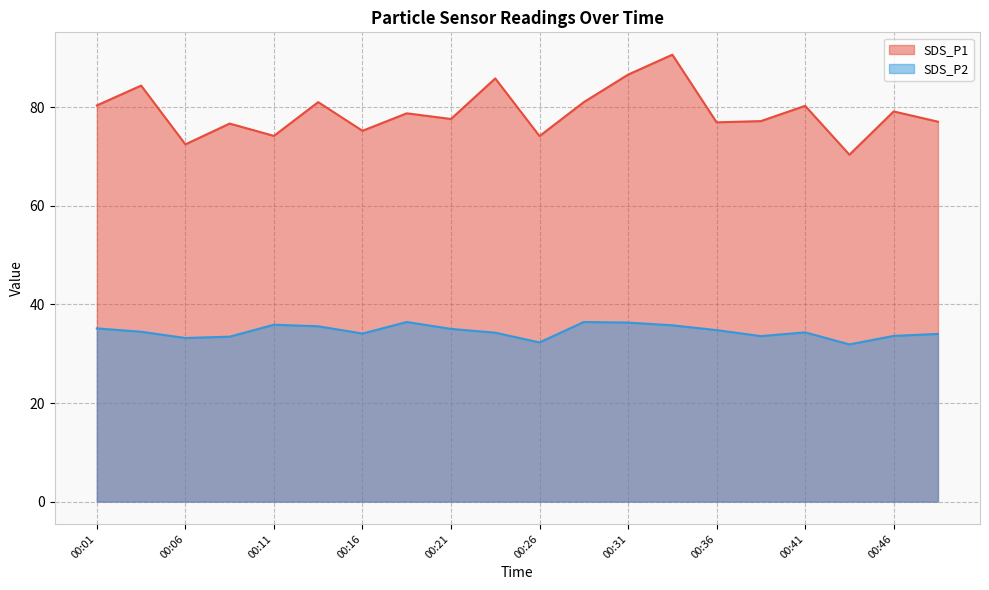

What is the difference between the maximum and minimum values in the SDS_P2 series?

4.6